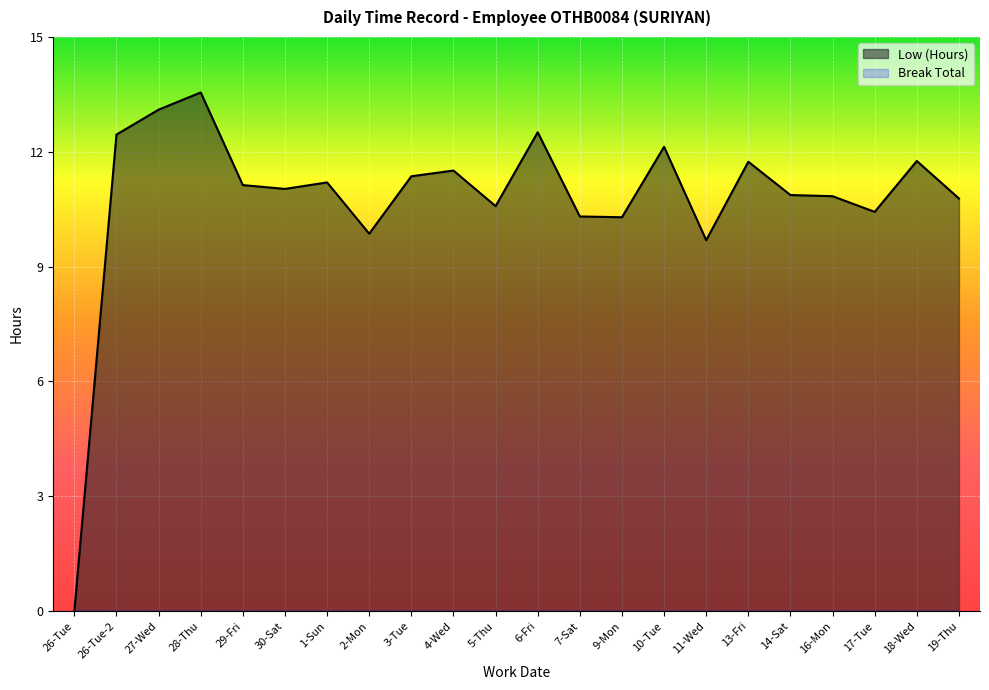

What is the difference between the maximum and minimum values?

13.6